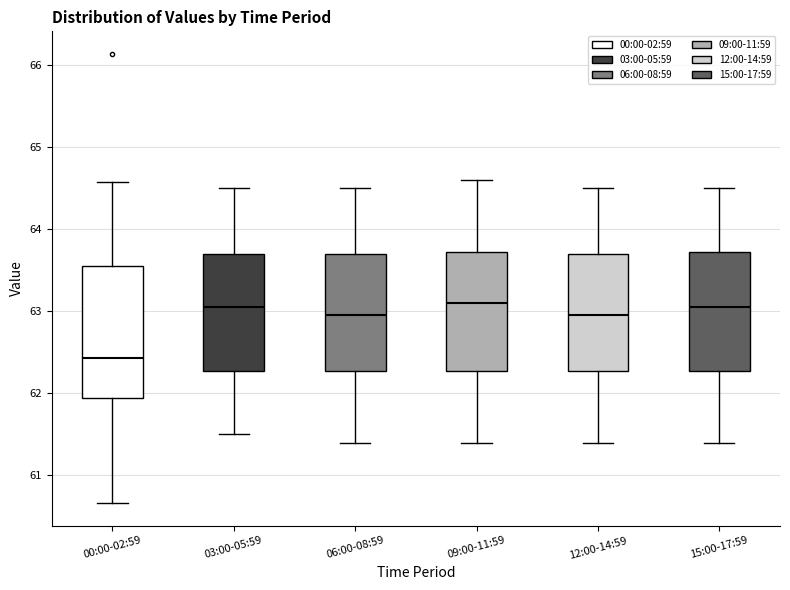

Reading left to right, read every box against the y-axis: the position of its median line, the range the box covers, and the ends of its whiskers. The values are not printed on the chart, so give them approximately, as read against the axis.

00:00-02:59: median 62.4, box 61.9 to 63.6, whiskers 60.7 to 64.6
03:00-05:59: median 63.1, box 62.3 to 63.7, whiskers 61.5 to 64.5
06:00-08:59: median 63.0, box 62.3 to 63.7, whiskers 61.4 to 64.5
09:00-11:59: median 63.1, box 62.3 to 63.7, whiskers 61.4 to 64.6
12:00-14:59: median 63.0, box 62.3 to 63.7, whiskers 61.4 to 64.5
15:00-17:59: median 63.1, box 62.3 to 63.7, whiskers 61.4 to 64.5